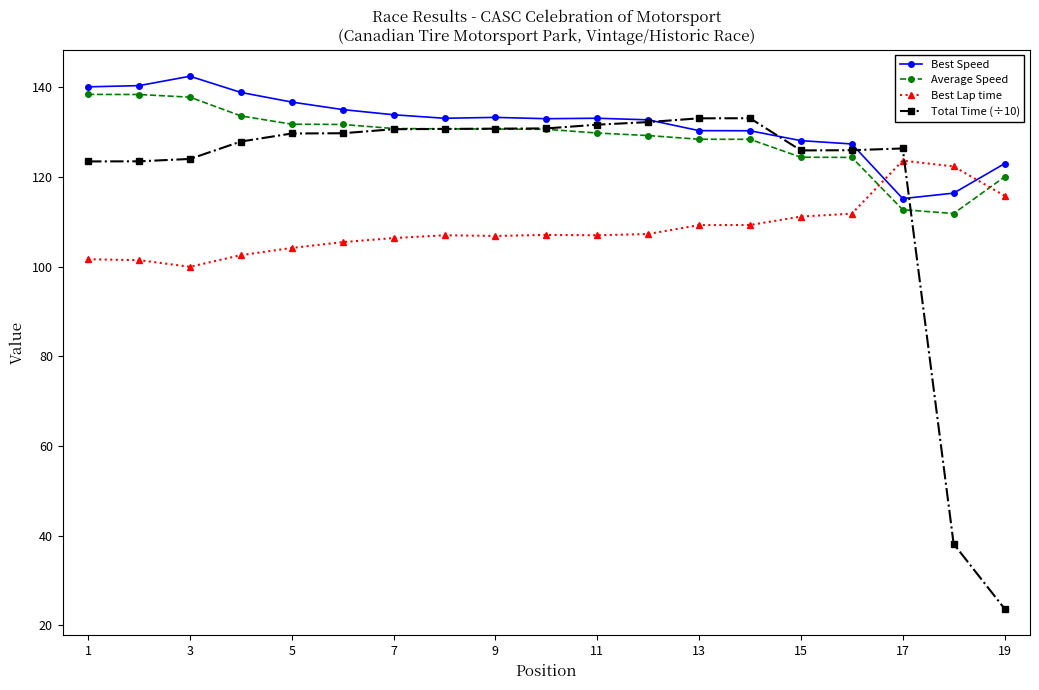

What is the value of the Best Lap time point at the 1st from the left?

101.7